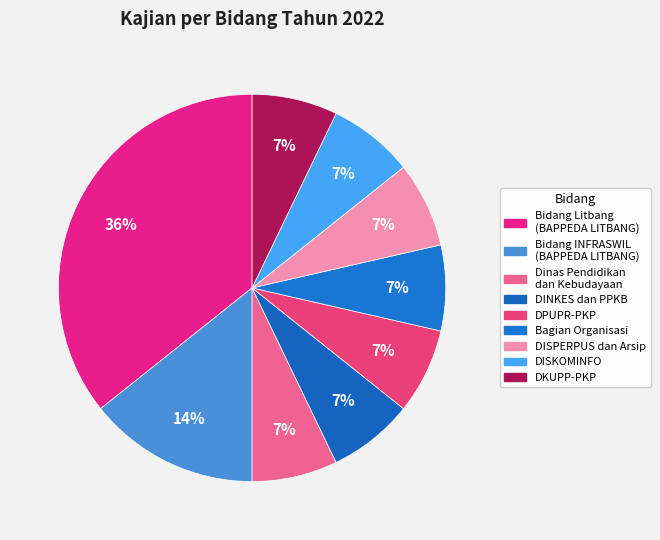

Which slice is the smallest?

Dinas Pendidikan
dan Kebudayaan